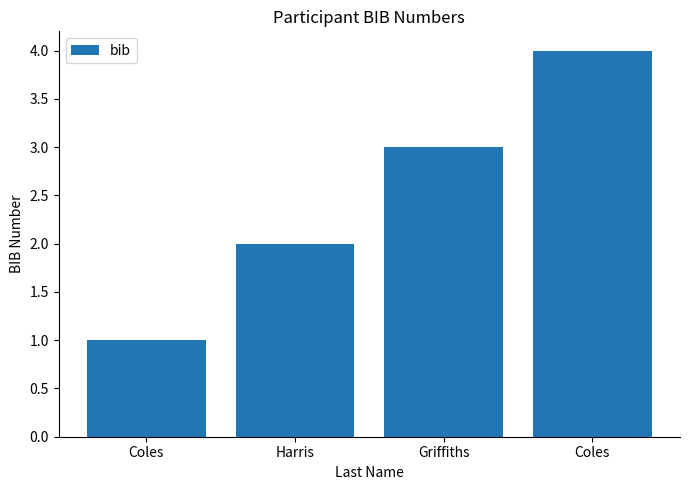

Does the chart contain any negative values?

No